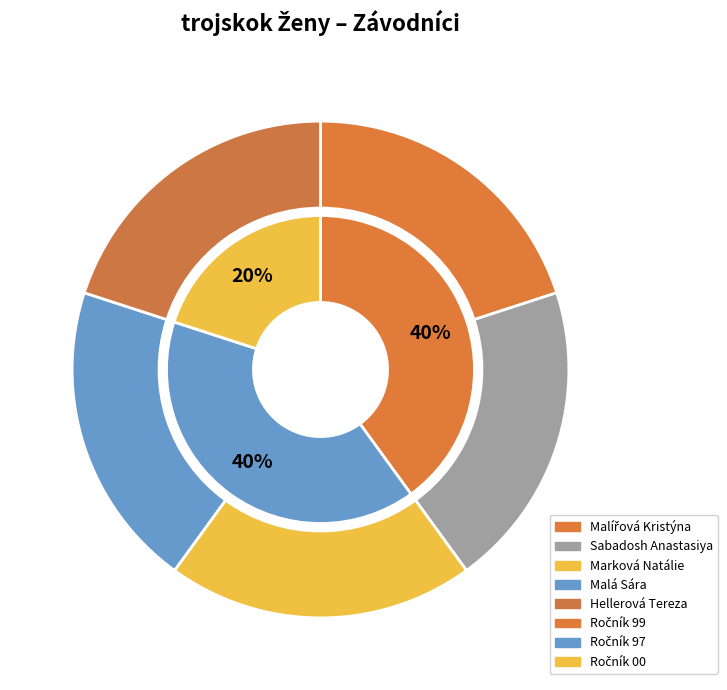

Rank the categories by value from highest to lowest.

Malířová Kristýna, Malá Sára, Sabadosh Anastasiya, Hellerová Tereza, Marková Natálie